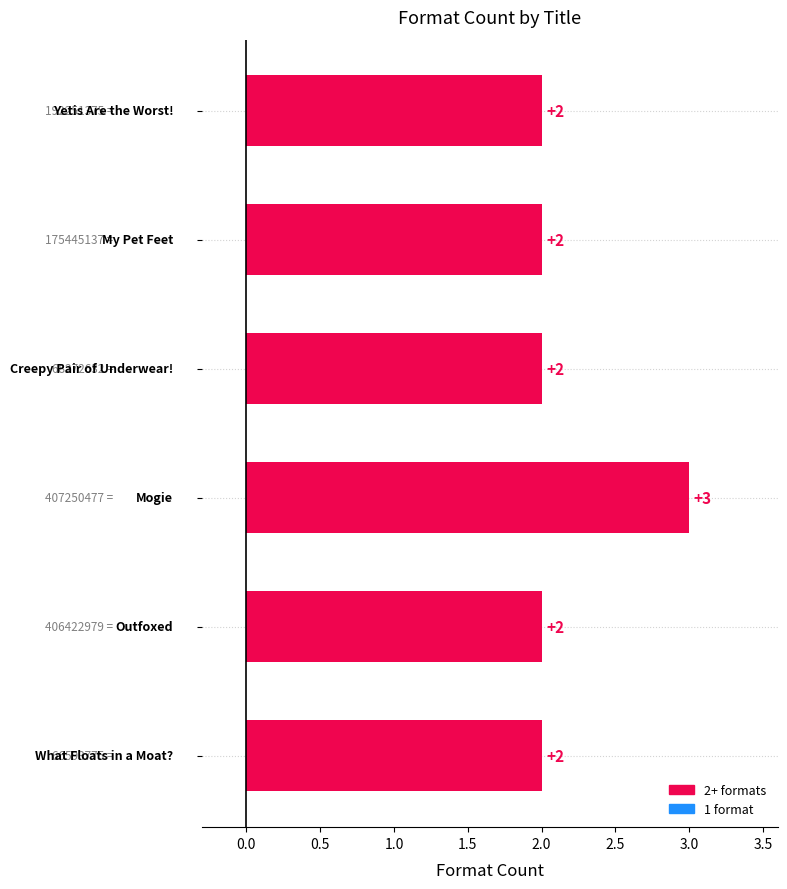

How many values are between 2 and 3?

6